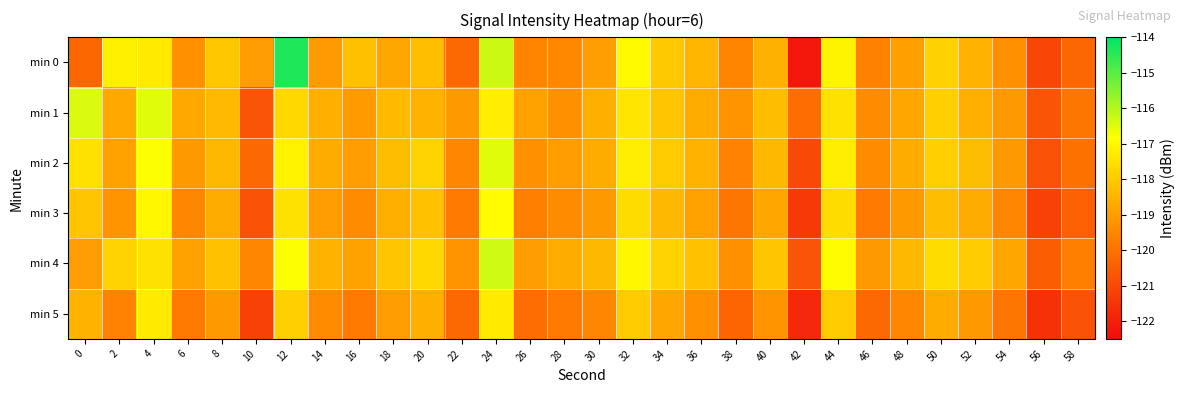

At which category is the sum across all series the highest?

24